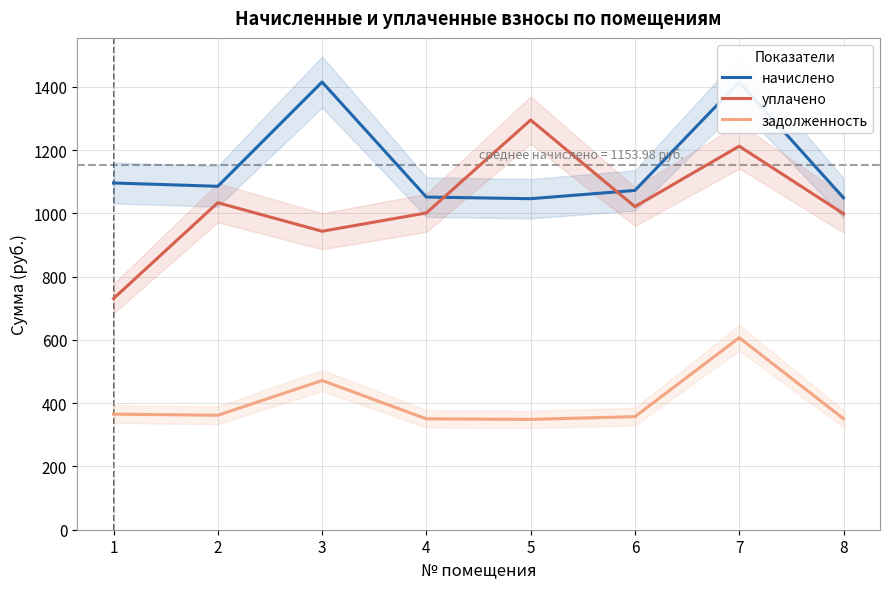

True or false: задолженность and начислено cross at least once.

False